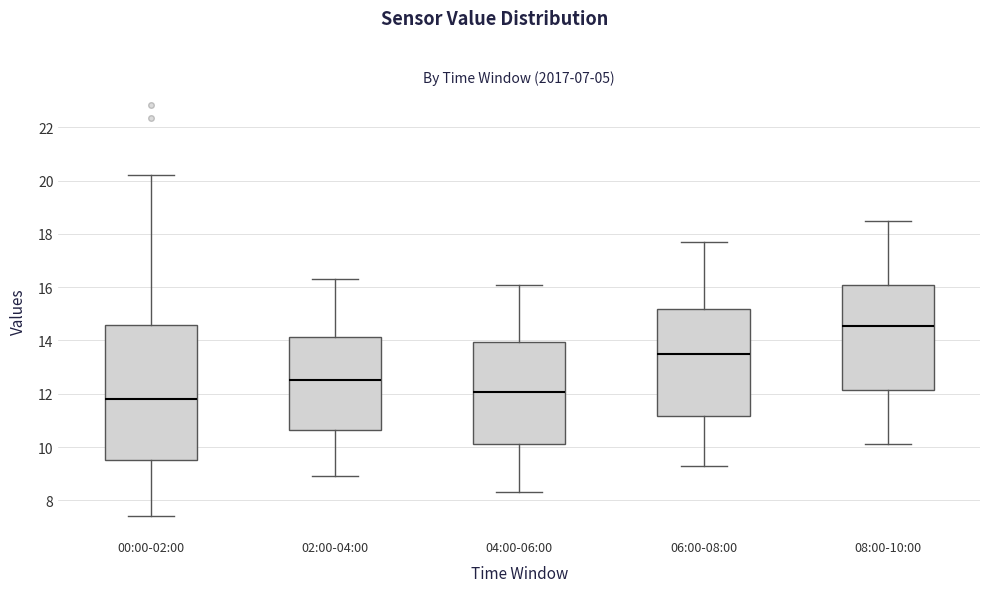

Where is the lower edge of the box for 06:00-08:00 on the y-axis? The values are not printed on the chart, so give them approximately, as read against the axis.

11.2